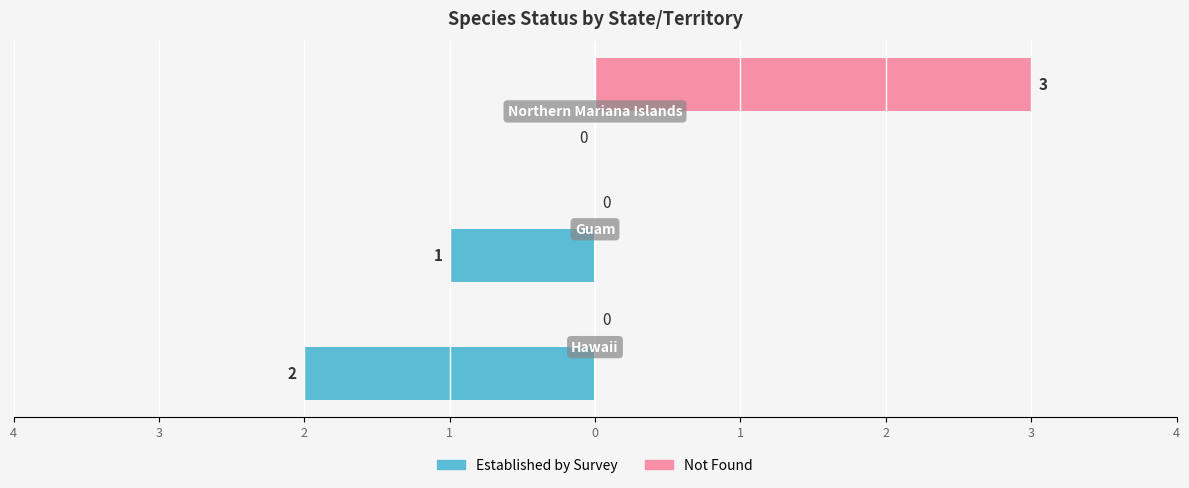

What are all the series names shown in the legend?

Established by Survey, Not Found